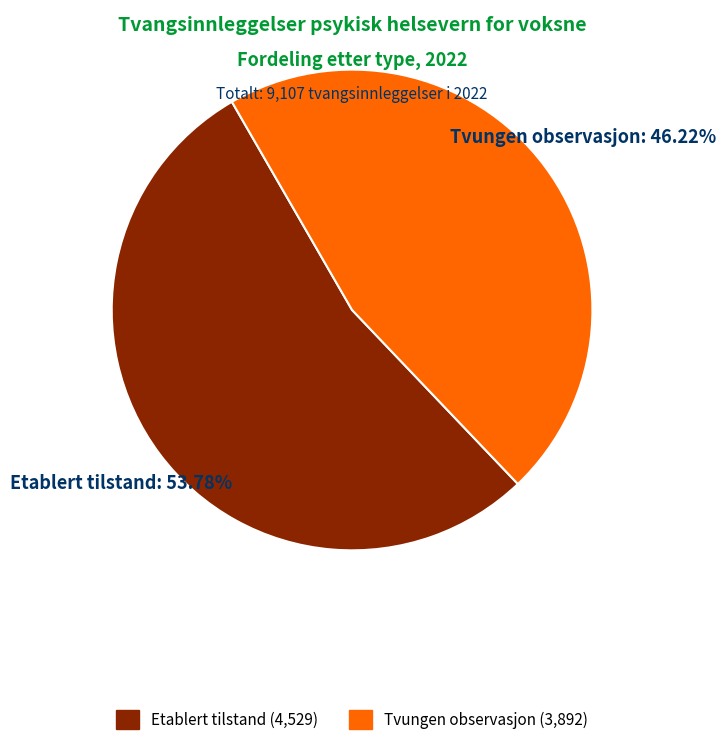

Does any single category account for the majority?

Yes